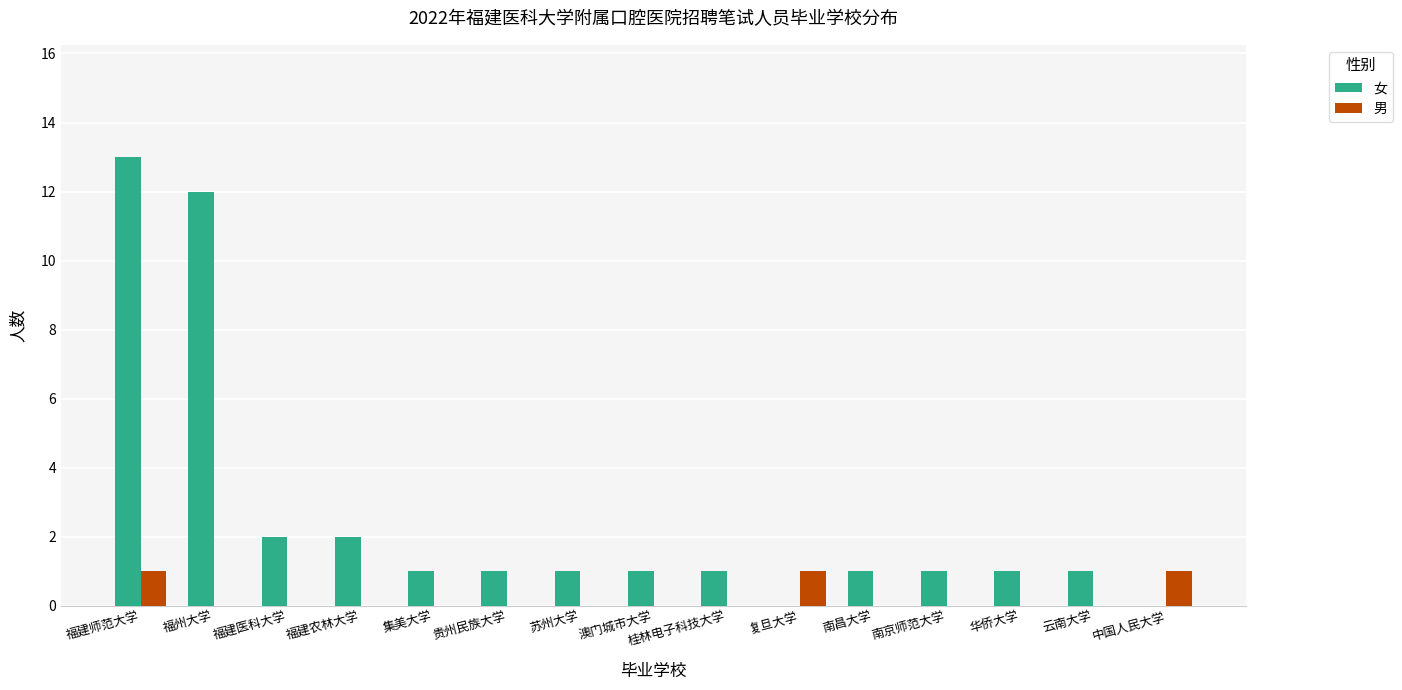

True or false: 男 has a value of -1 at 贵州民族大学.

False